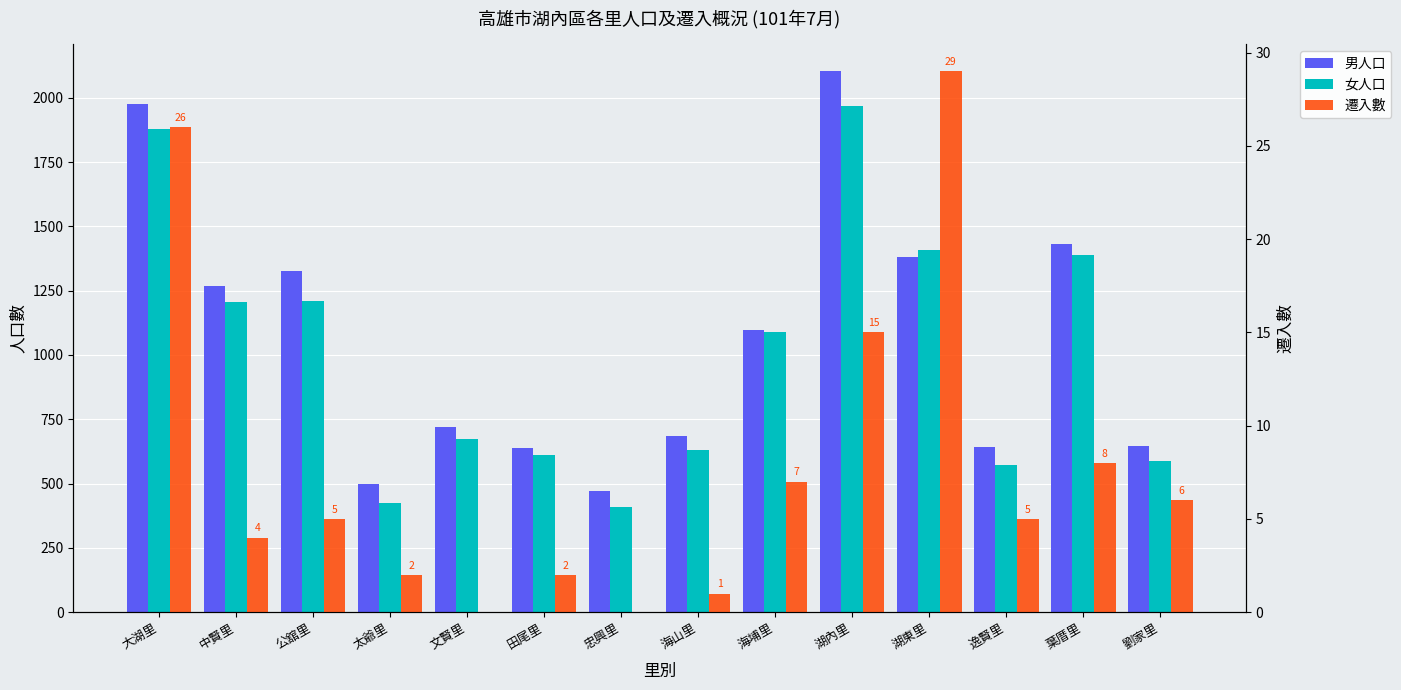

What is the value of the 男人口 bar at the 5th from the left?

719